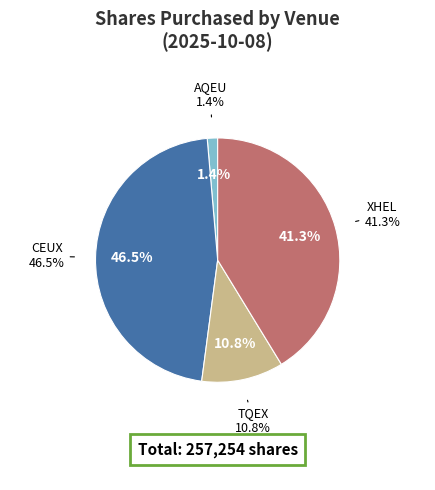

Combined, what portion of the pie is AQEU and XHEL?

42.6%